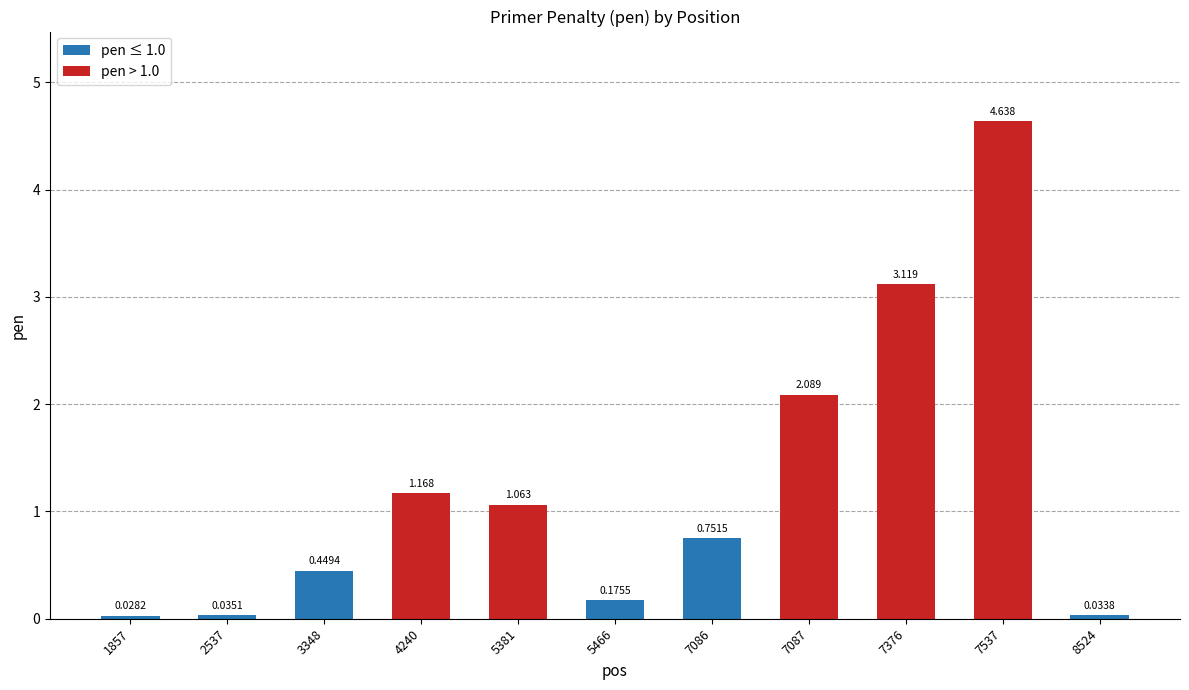

What is the value of the 4th bar from the left?

1.2